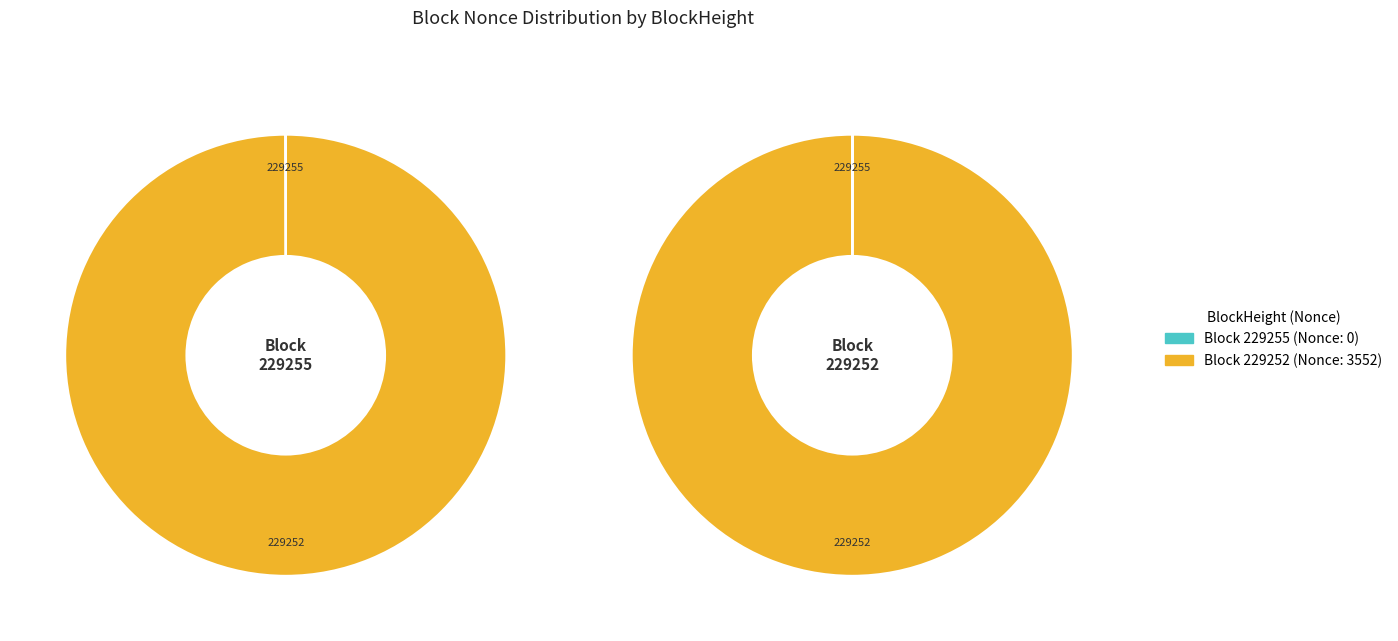

Does 229252 account for over 50% of the chart?

Yes